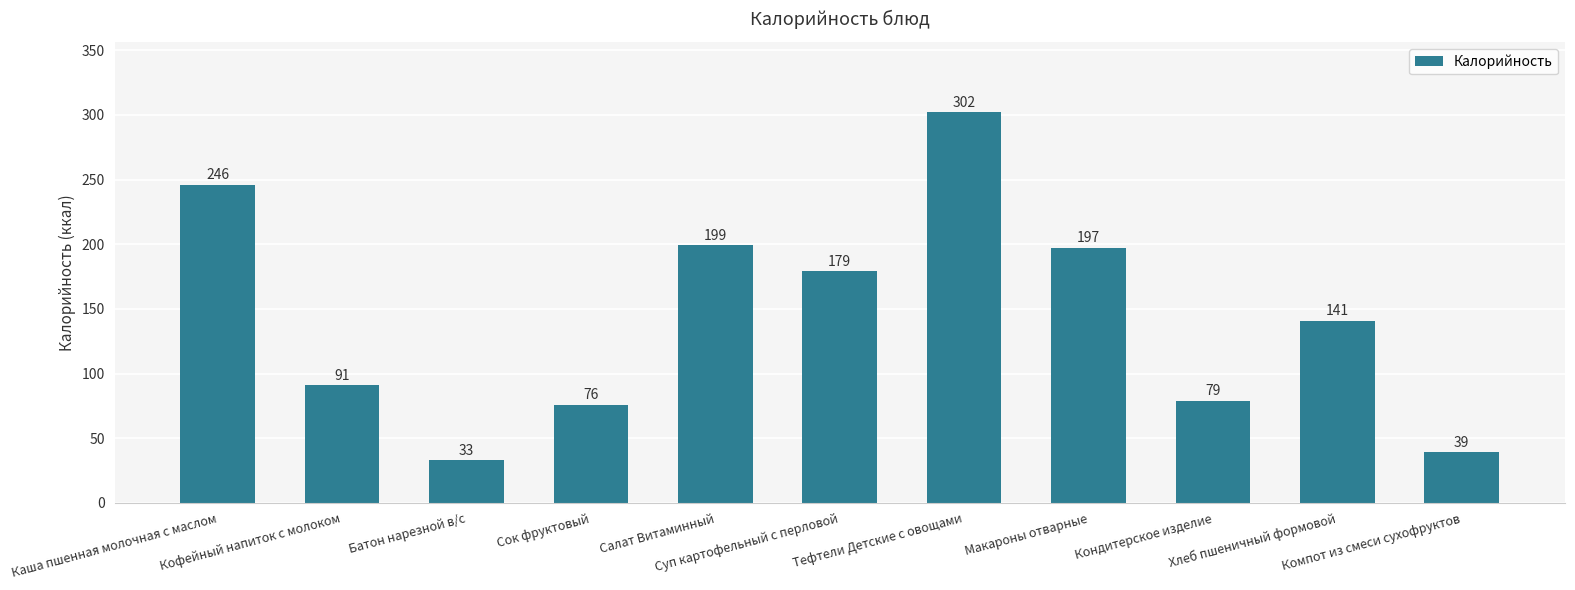

Rank the categories by value from lowest to highest.

Батон нарезной в/с, Компот из смеси сухофруктов, Сок фруктовый, Кондитерское изделие, Кофейный напиток с молоком, Хлеб пшеничный формовой, Суп картофельный с перловой, Макароны отварные, Салат Витаминный, Каша пшенная молочная с маслом, Тефтели Детские с овощами